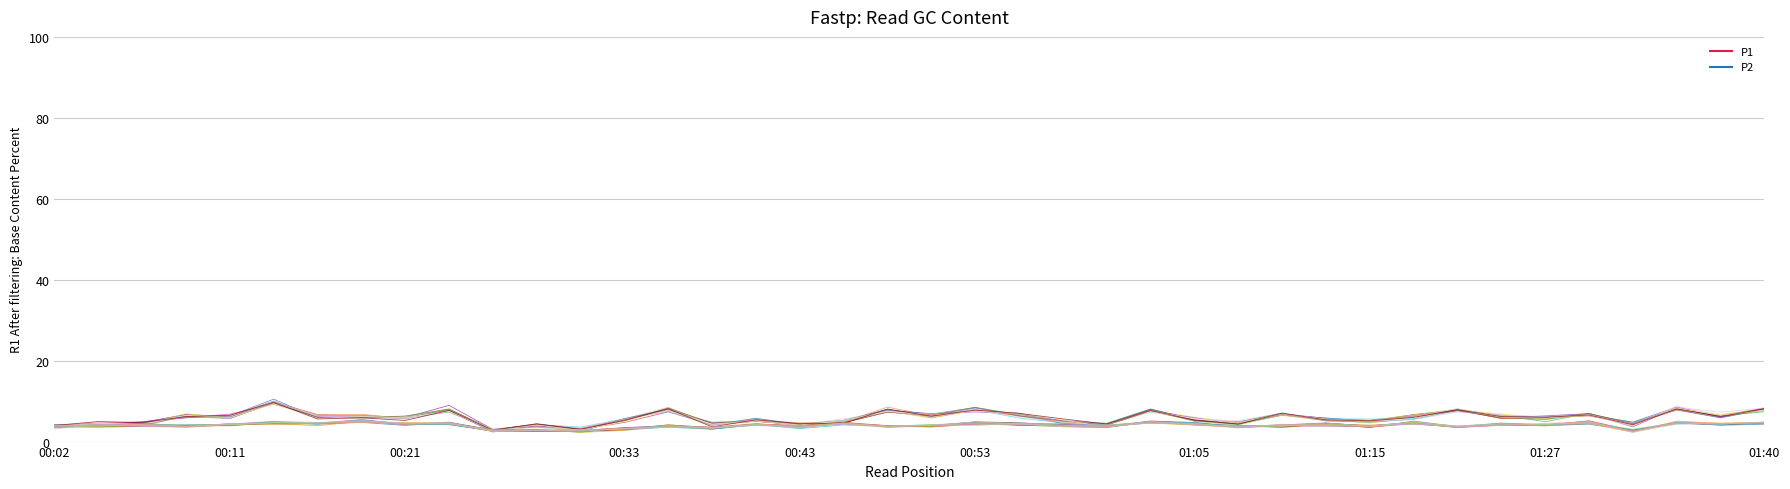

True or false: P1 has more than 0 interior local peaks.

True